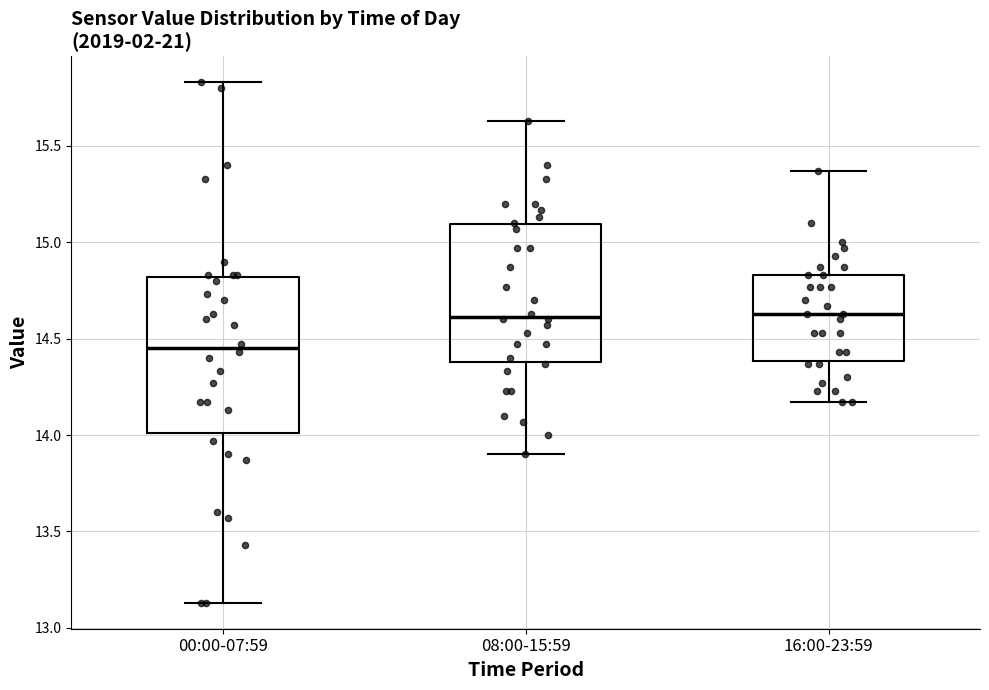

Reading left to right, read every box against the y-axis: the position of its median line, the range the box covers, and the ends of its whiskers. The values are not printed on the chart, so give them approximately, as read against the axis.

00:00-07:59: median 14.45, box 14.00 to 14.80, whiskers 13.15 to 15.85
08:00-15:59: median 14.60, box 14.40 to 15.10, whiskers 13.90 to 15.65
16:00-23:59: median 14.65, box 14.40 to 14.85, whiskers 14.15 to 15.35